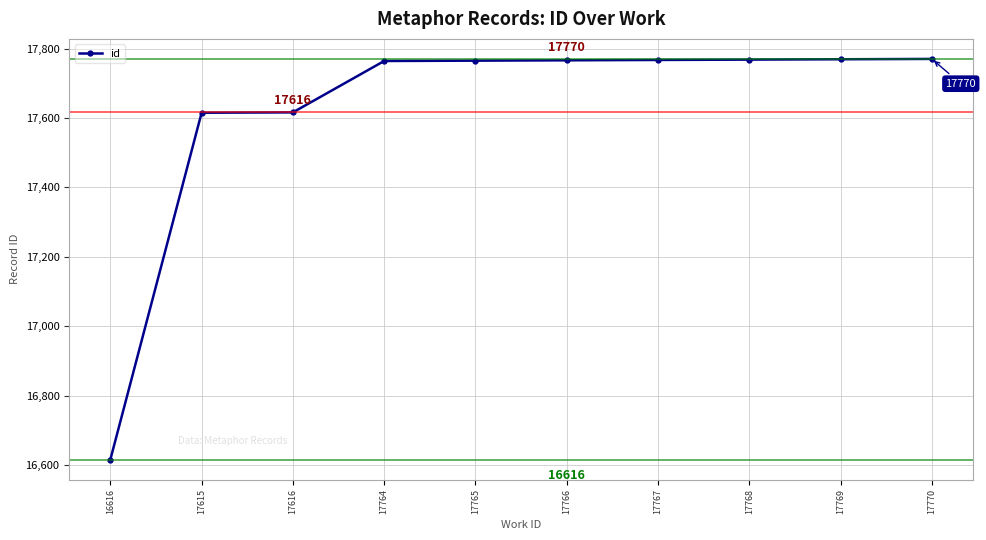

What is the change in value from 17768 to 17770?

+2